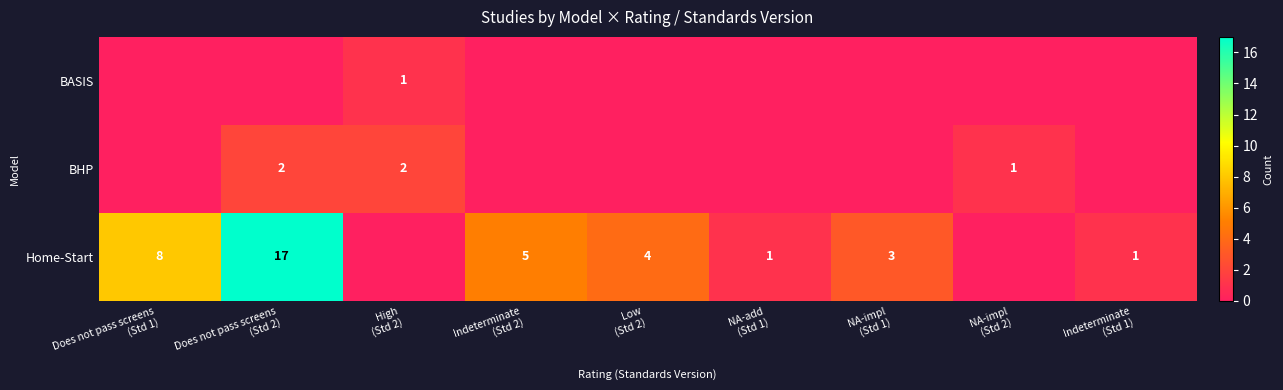

Is the value of BASIS at High (Std 2) greater than the value of Home-Start at Indeterminate (Std 2)?

No